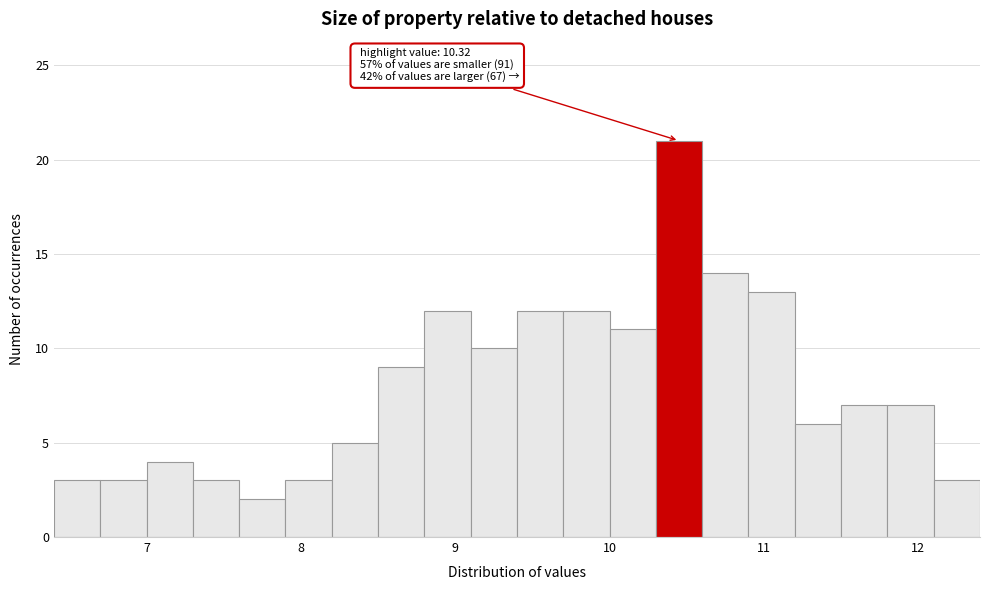

Around what value on the x-axis is the tallest bar? Give the approximate position of its centre, as read against the axis.

10.5